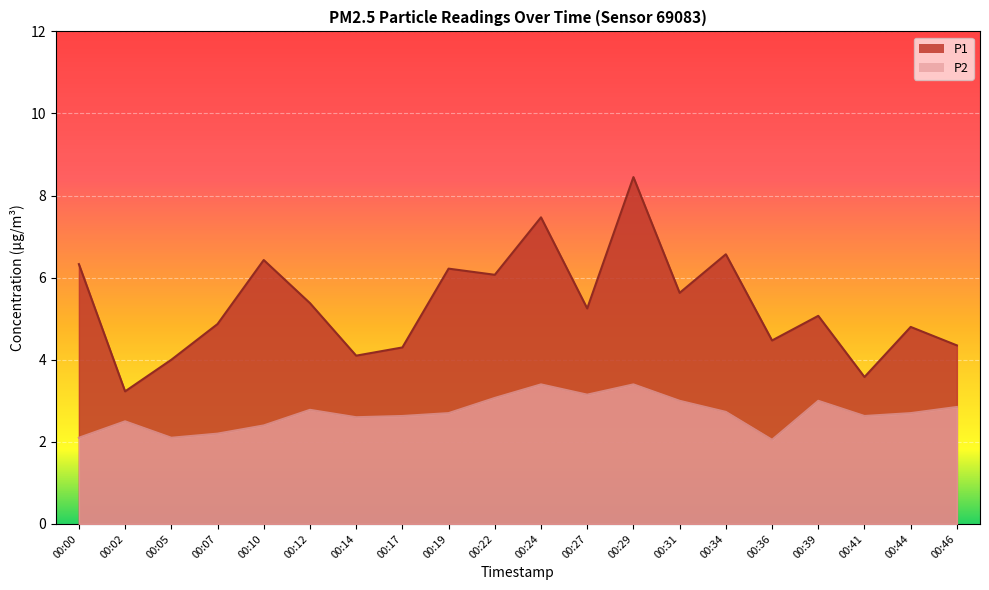

What is the minimum value shown in the chart?

2.0